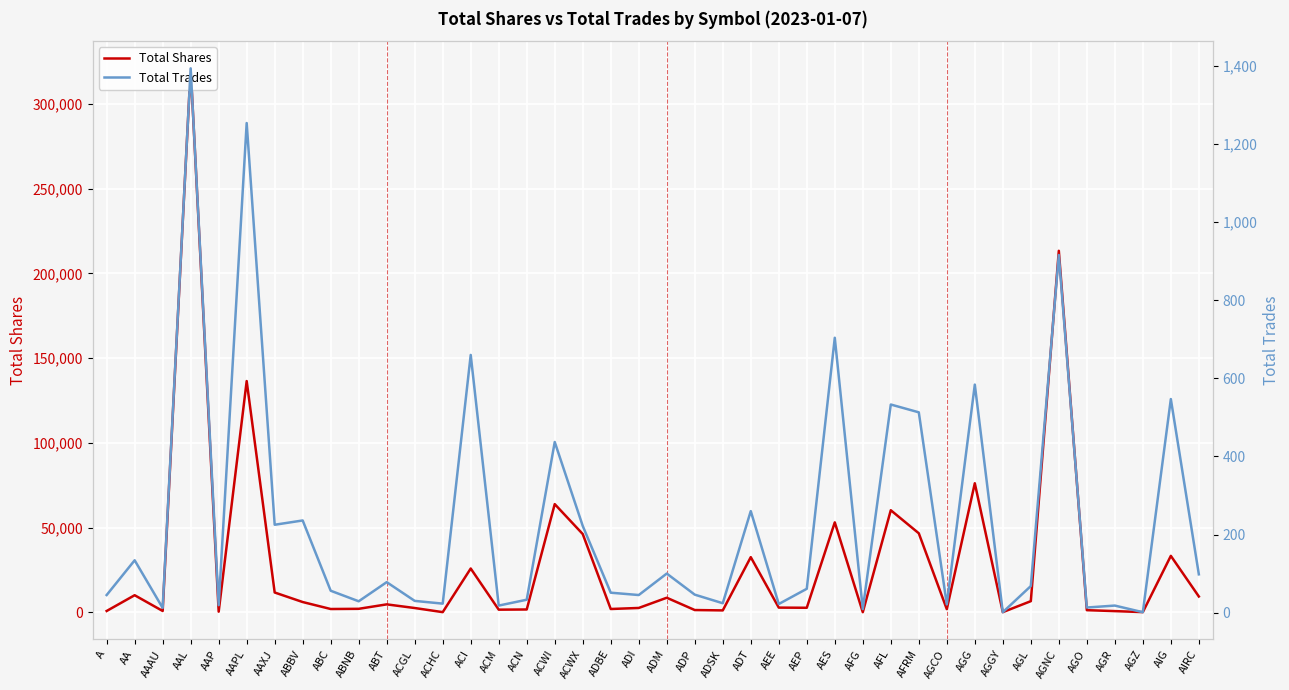

What are all the series names shown in the legend?

Total Shares, Total Trades